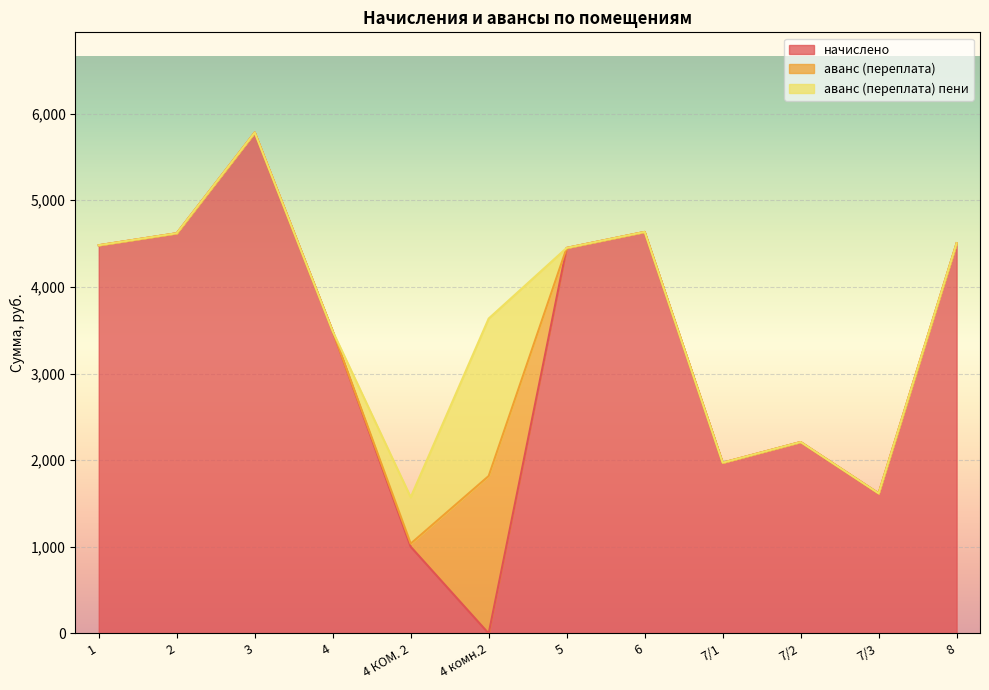

What are all the series names shown in the legend?

начислено, аванс (переплата), аванс (переплата) пени